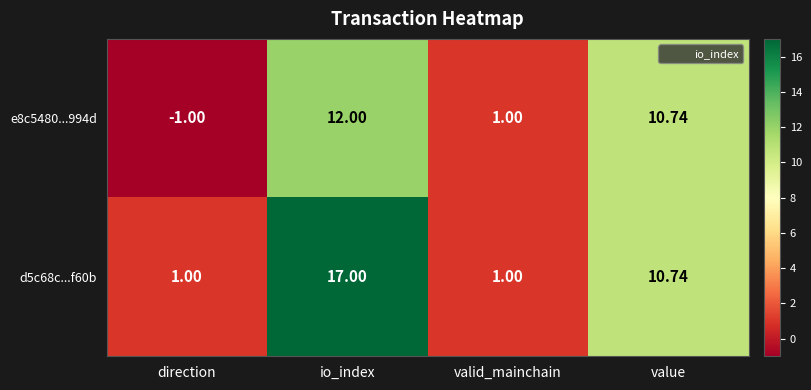

Where is e8c5480...994d nearest to the value 5?

valid_mainchain